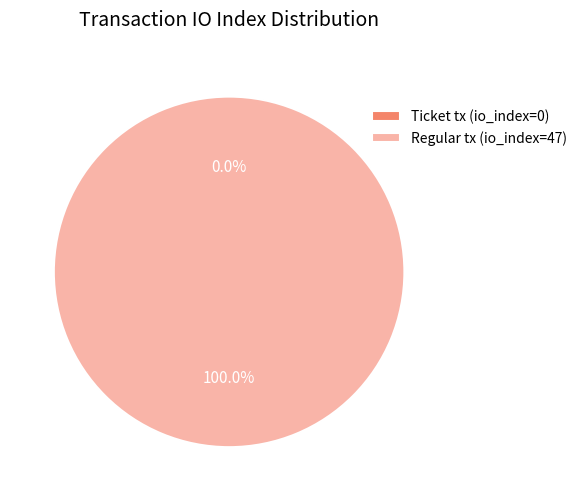

To the nearest percent, what is the difference between the largest and smallest slice percentages?

100%